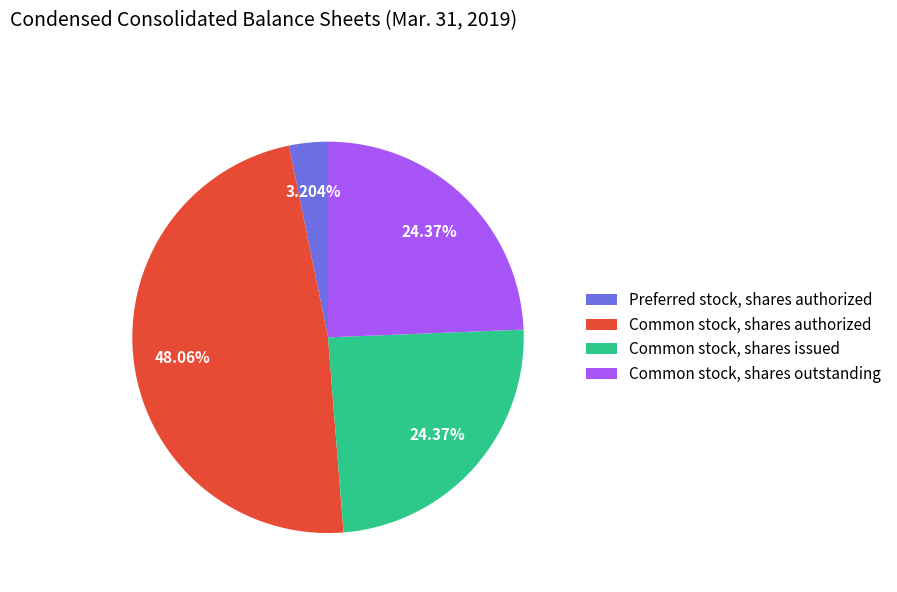

To the nearest percent, what is the difference between the largest and smallest slice percentages?

45%